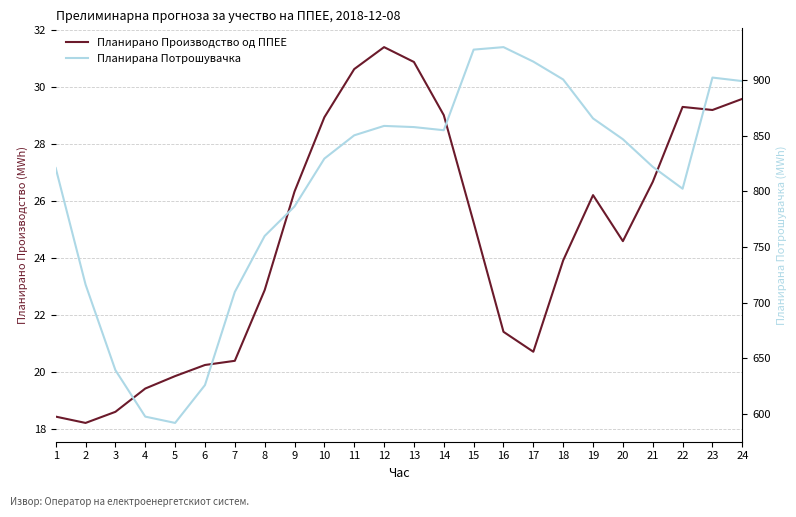

At which label does Планирано Производство од ППЕЕ first exceed 25?

9